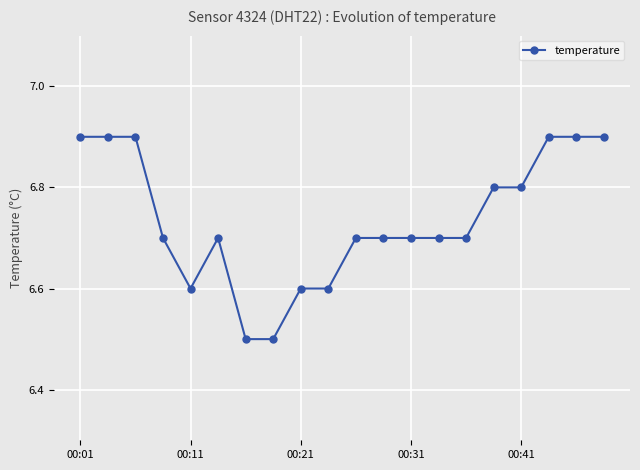

True or false: there are more than 0 points higher than both neighbors.

True